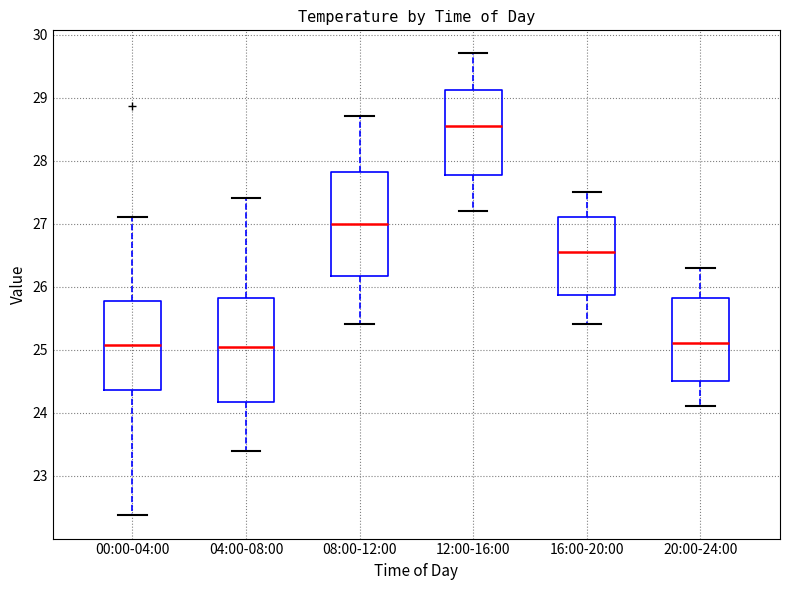

Which box's median line is the highest?

12:00-16:00